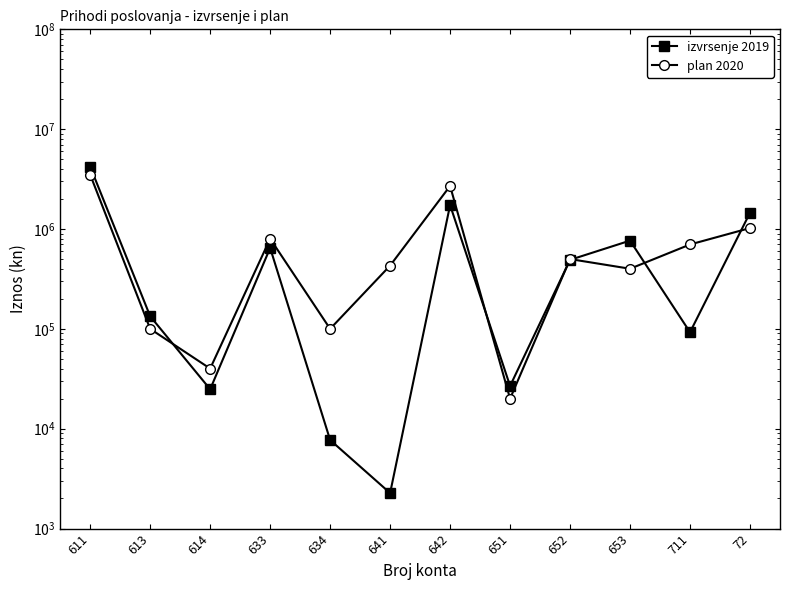

What is the label of the 5th point from the right?

651